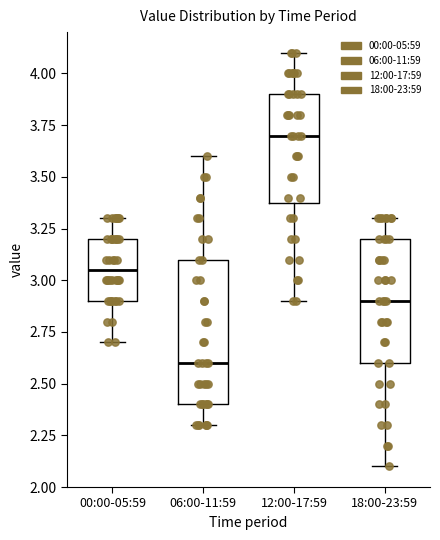

Where does the upper whisker of the box for 06:00-11:59 end on the y-axis? The values are not printed on the chart, so give them approximately, as read against the axis.

3.60